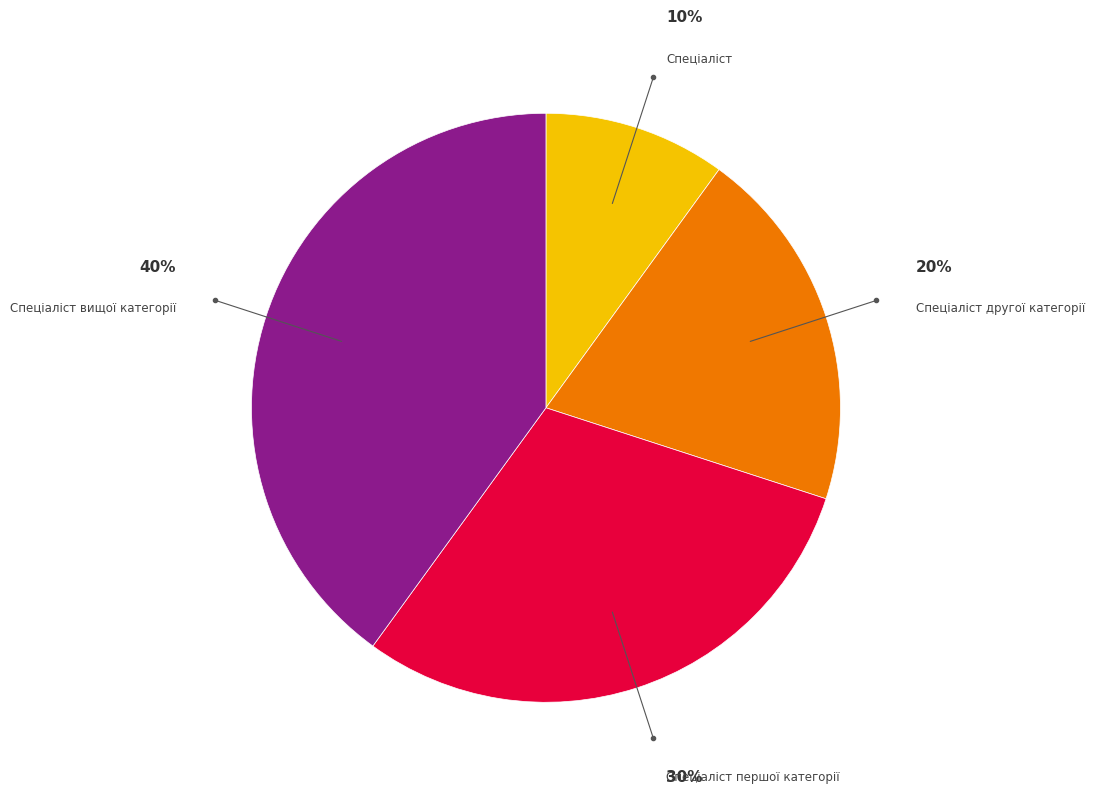

Is the sum of Спеціаліст and Спеціаліст другої категорії greater than half?

No